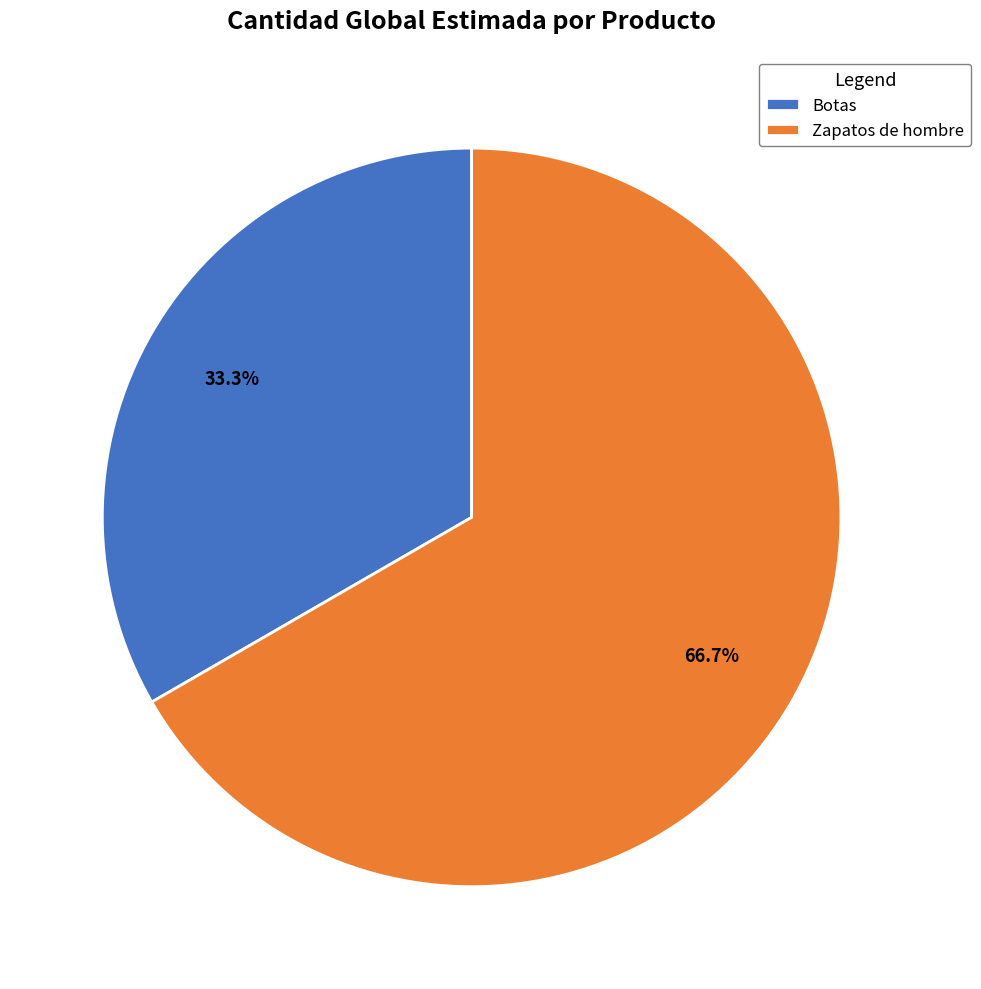

To the nearest percent, what is the difference between the largest and smallest slice percentages?

33%